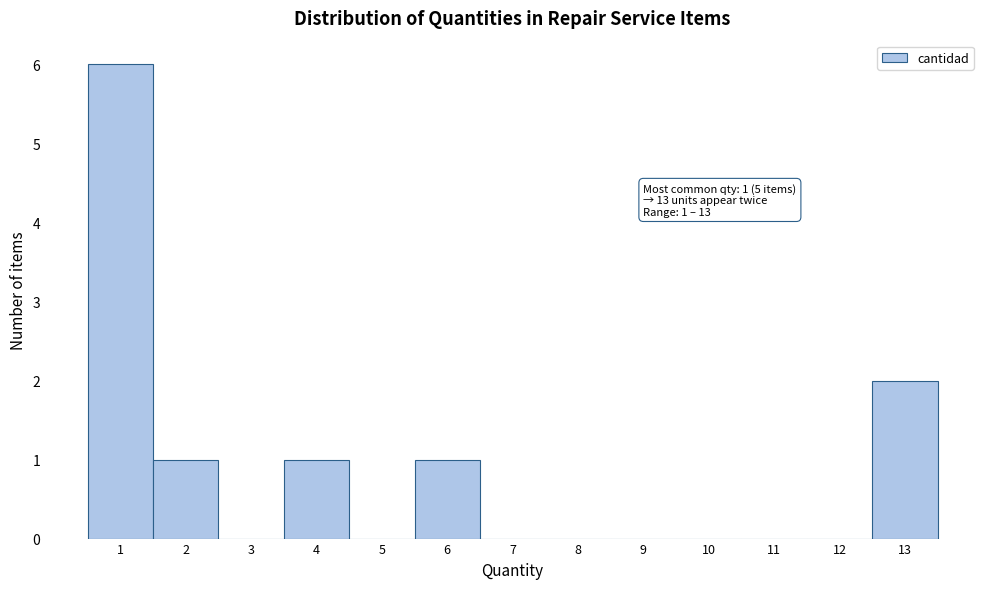

Which range on the x-axis has the tallest bar?

0.5 to 1.5